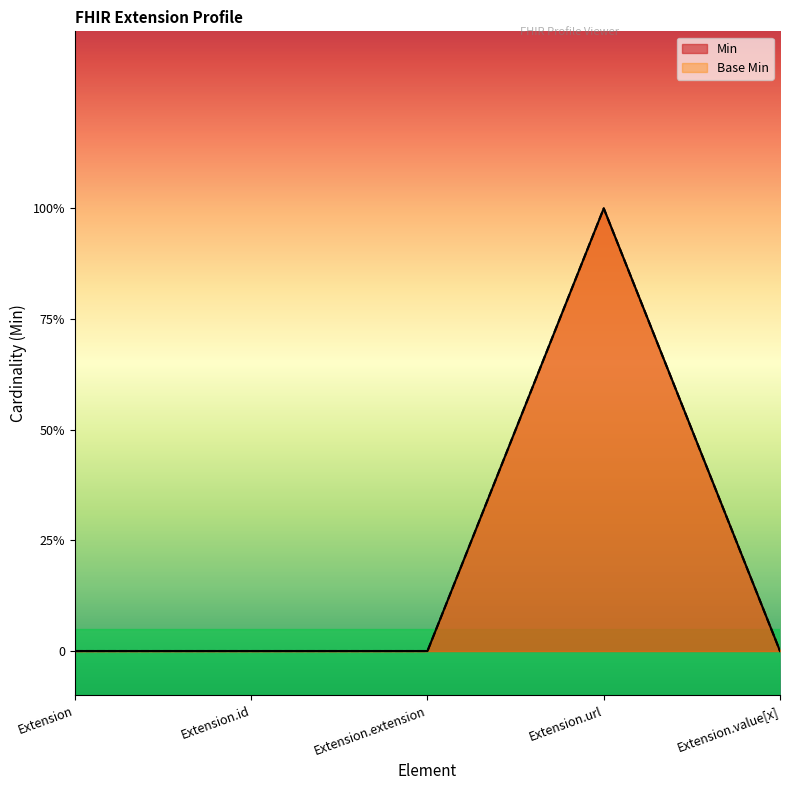

Does the chart display data point markers on the line(s)?

No